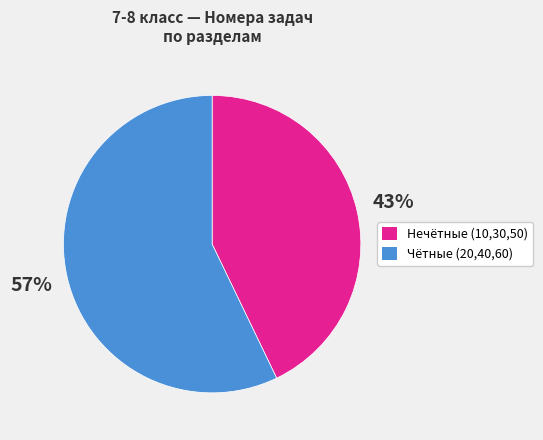

Count the number of slices in the pie.

2